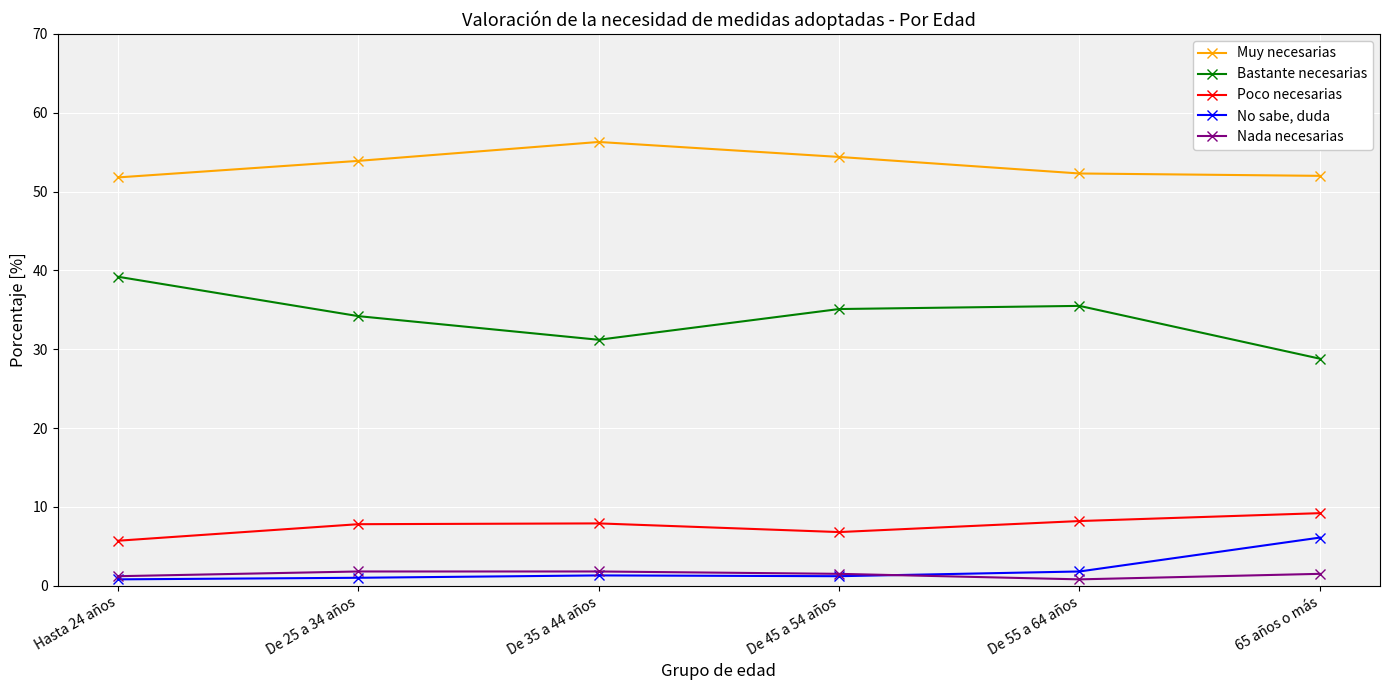

What value does the Nada necesarias series have at De 35 a 44 años?

1.8